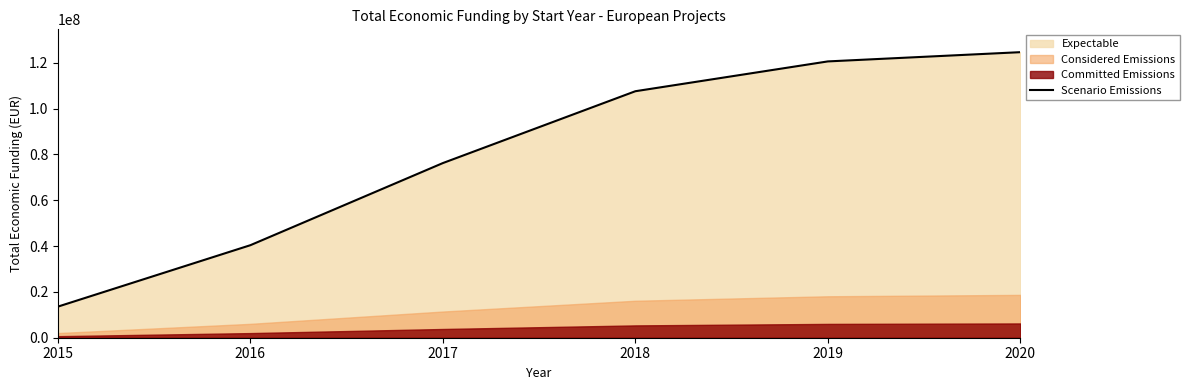

What is the greatest value displayed?

124599538